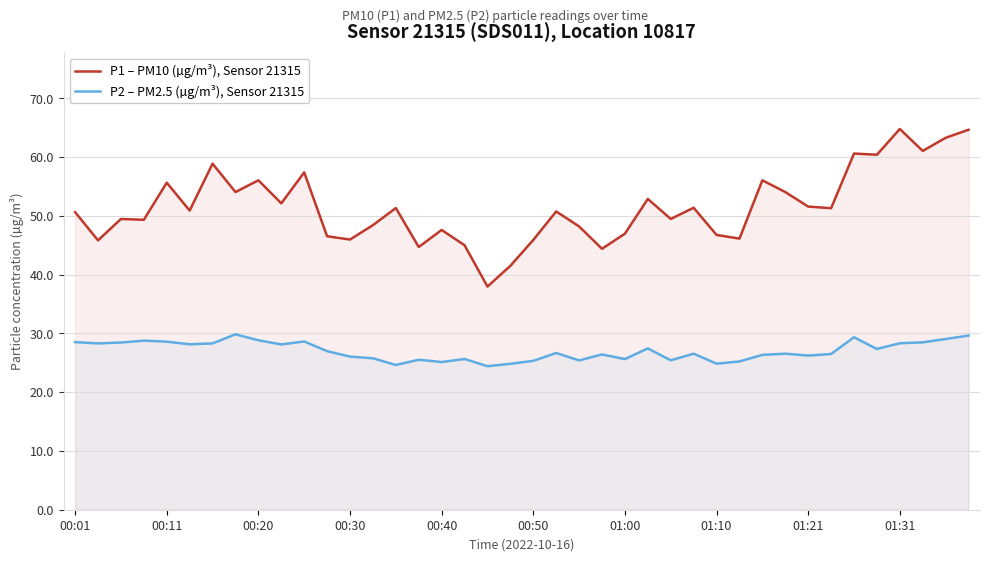

What is the maximum value shown in the chart?

64.8